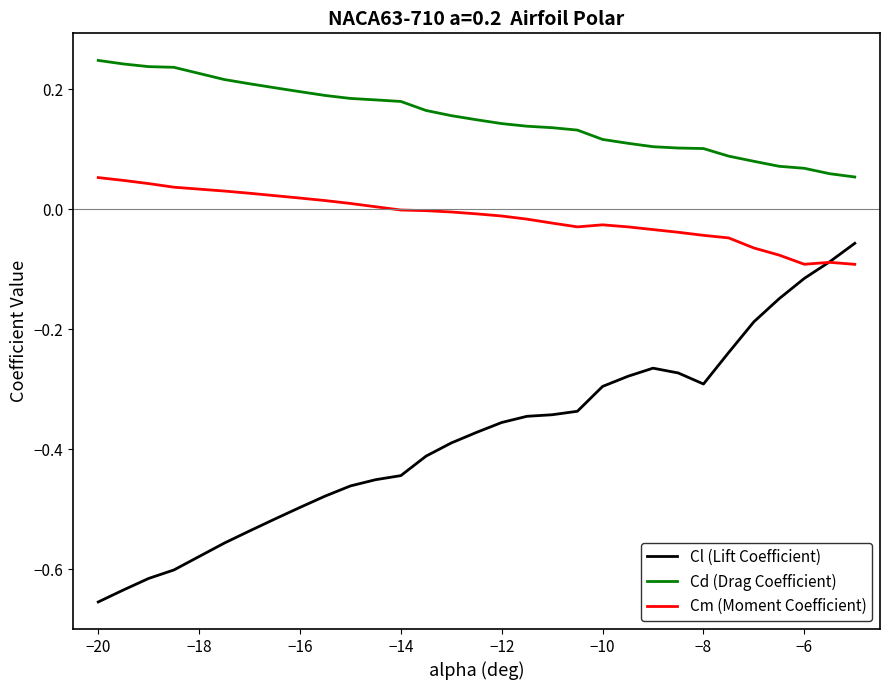

Rank the series by their average value, from lowest to highest.

Cl (Lift Coefficient), Cm (Moment Coefficient), Cd (Drag Coefficient)